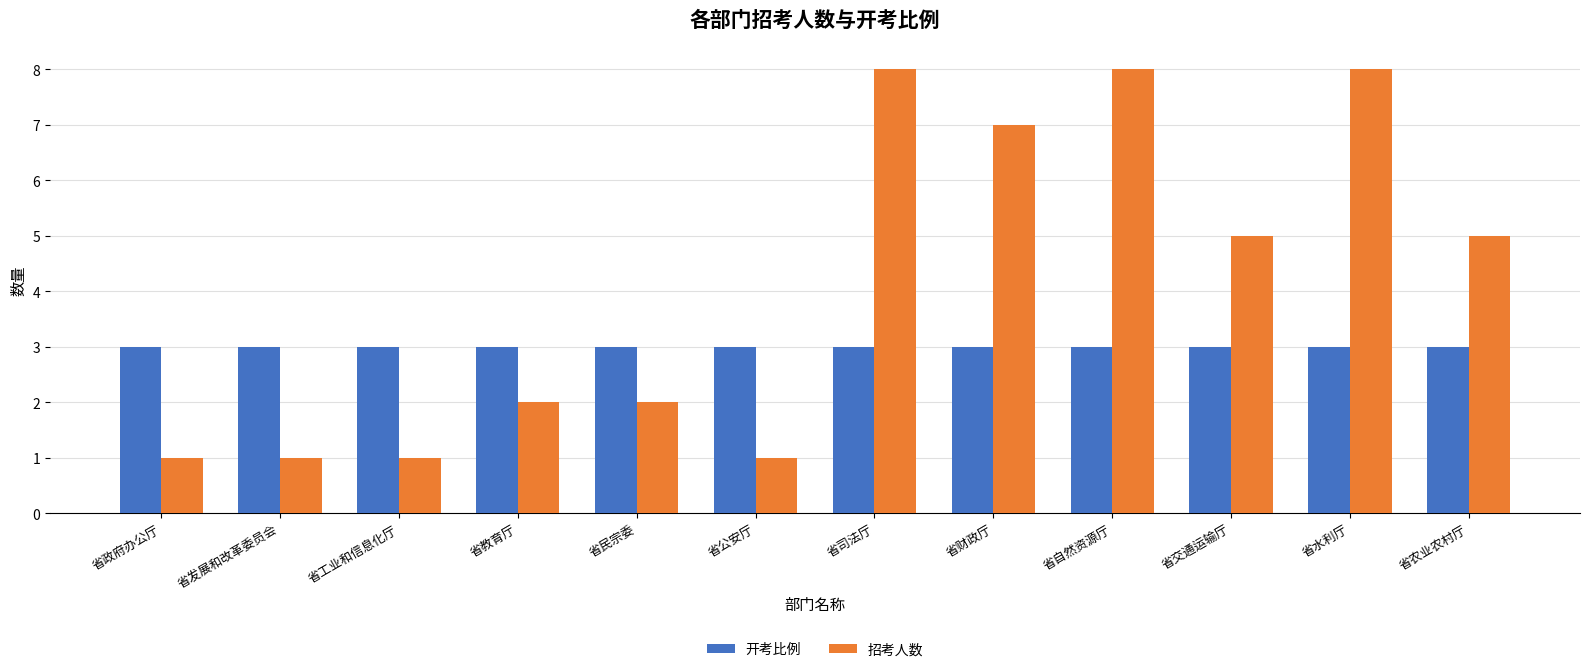

How many groups of bars are there?

12